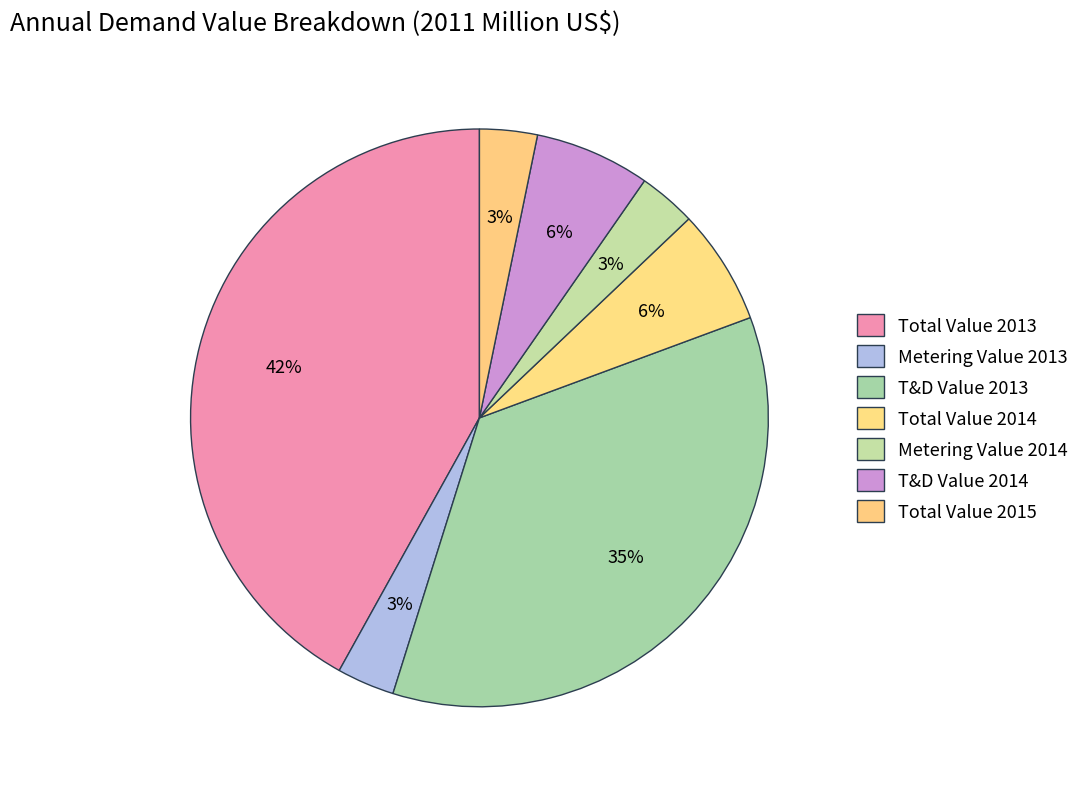

The Total Value 2015 slice represents 14% of the pie. True or false?

False